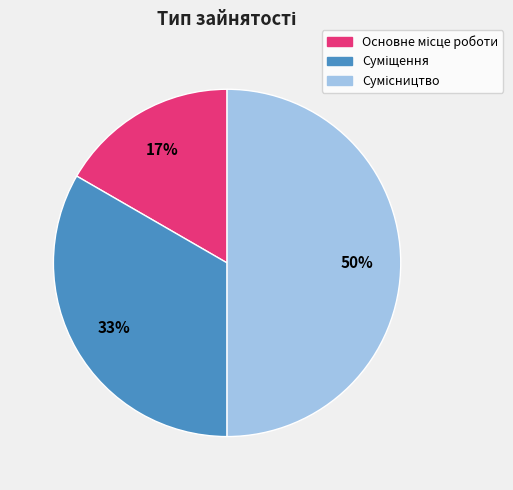

To the nearest percent, what is the average slice percentage?

33%